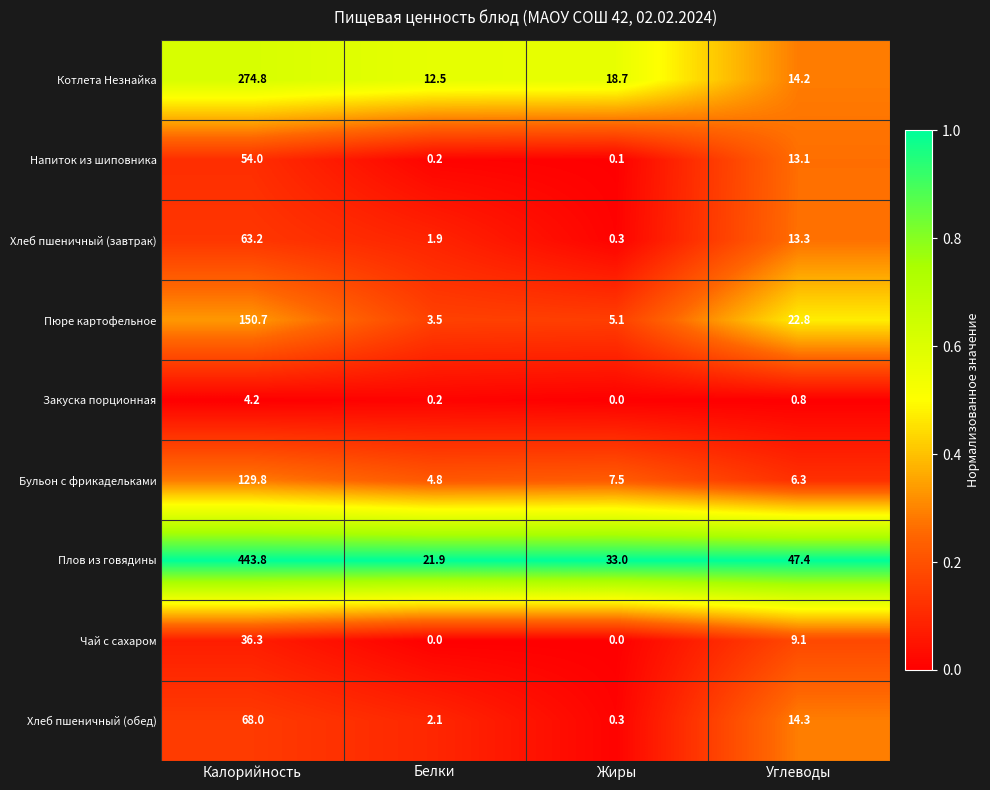

What is the spread (max minus min) of values at Белки?

21.9